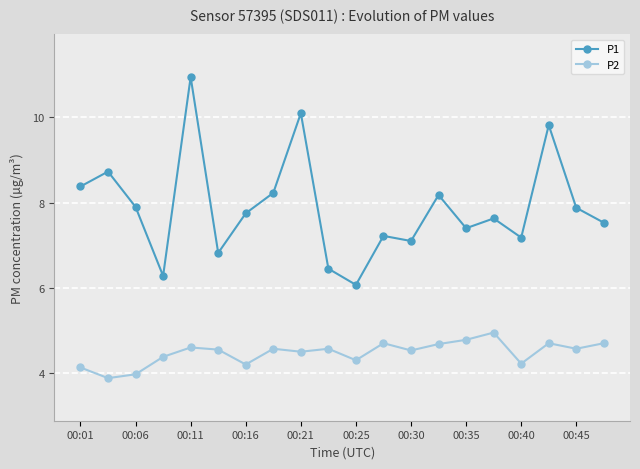

True or false: P1 and P2 intersect in this chart.

False